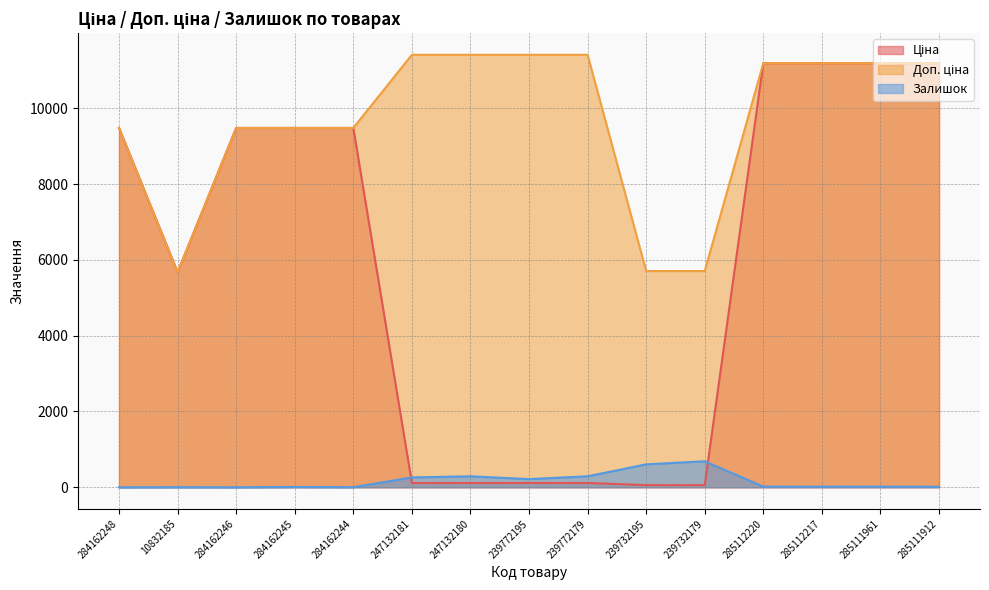

Does the chart display data point markers on the line(s)?

No